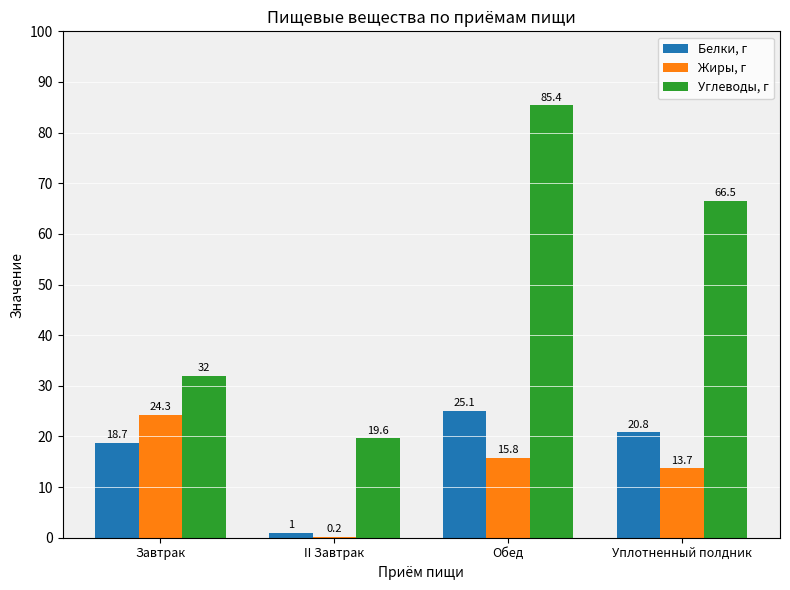

What is the total value across all series at II Завтрак?

20.8